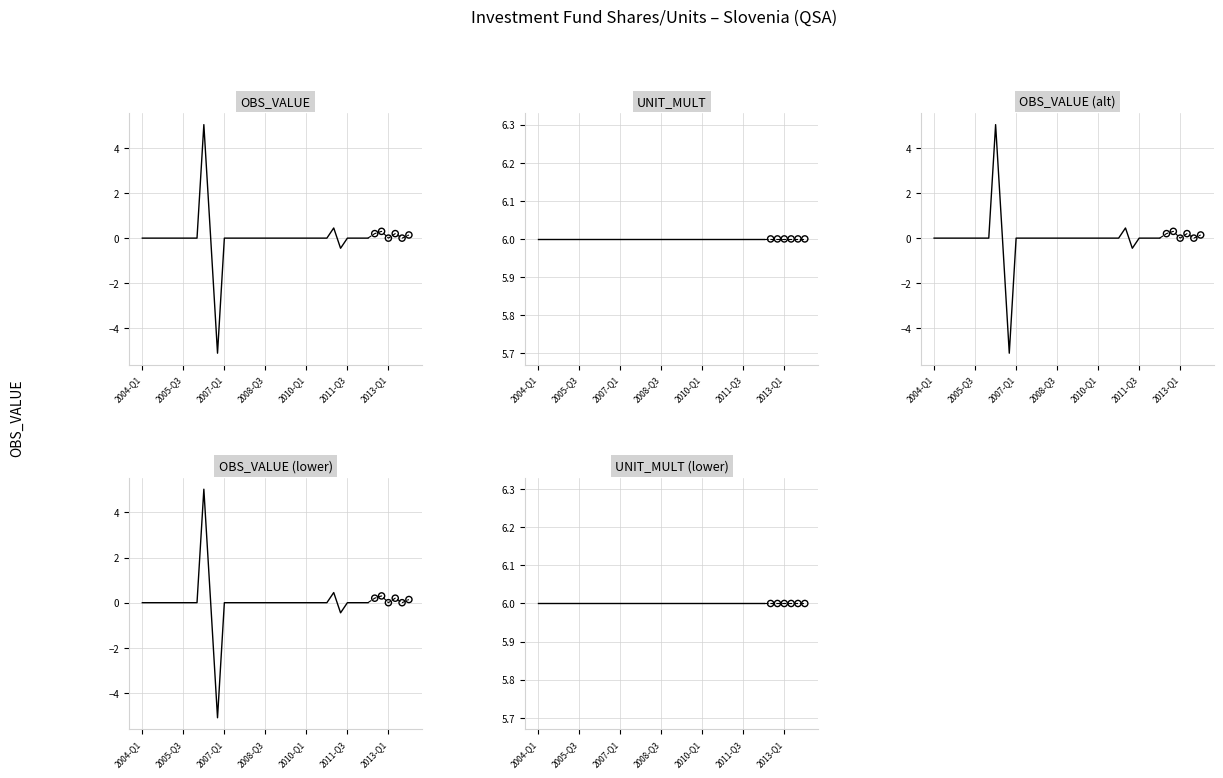

Which series has the largest Y range (max minus min)?

OBS_VALUE